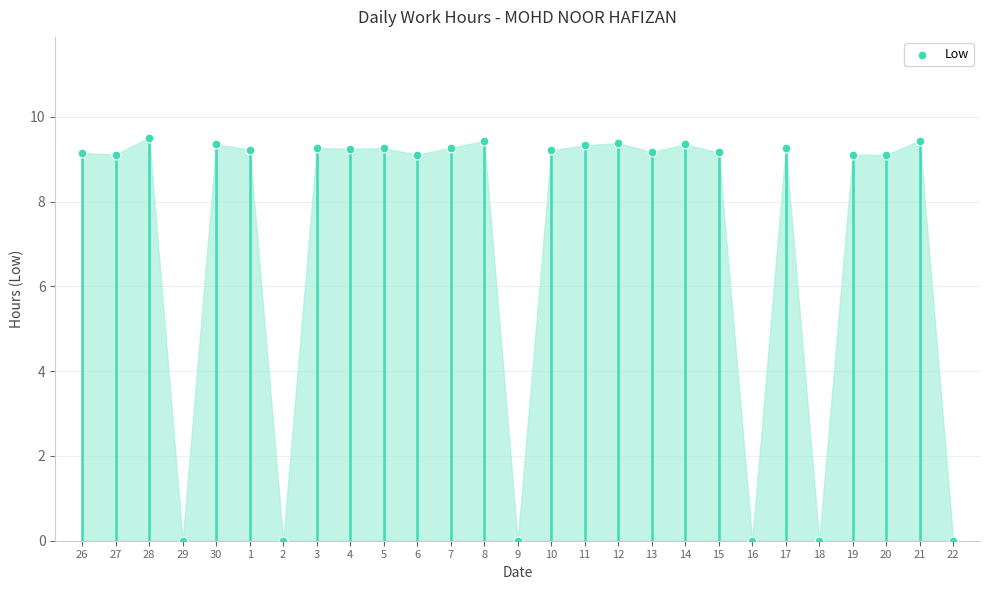

What is the range of Y values (max minus min)?

9.5